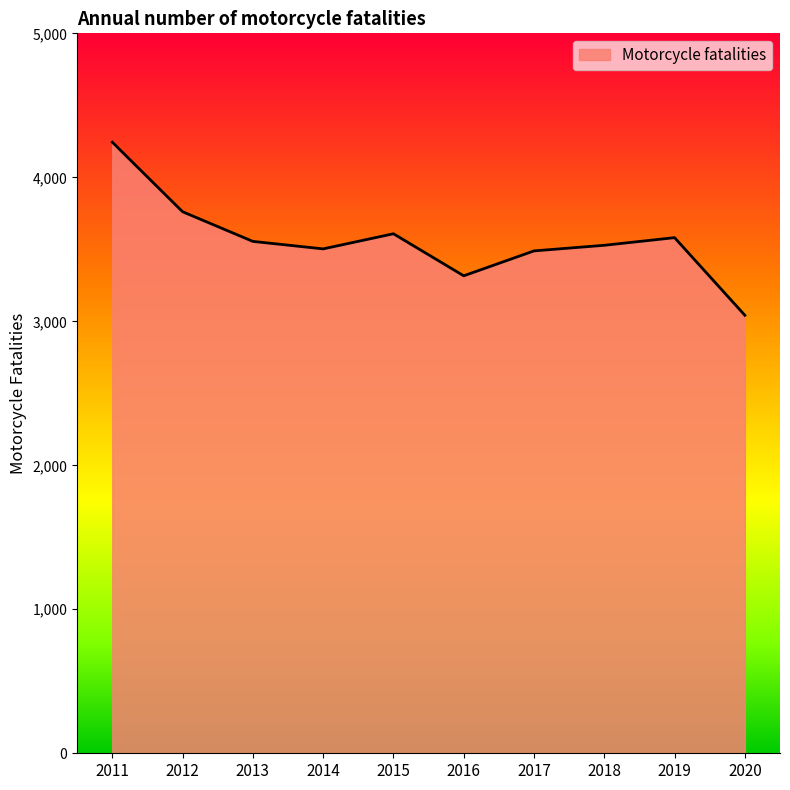

What value does the data have at 2020, to the nearest 50?

3050